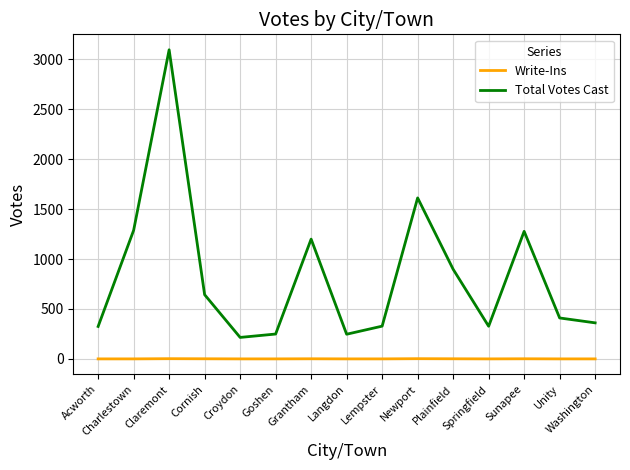

How many values in the Total Votes Cast series are below 410?

7